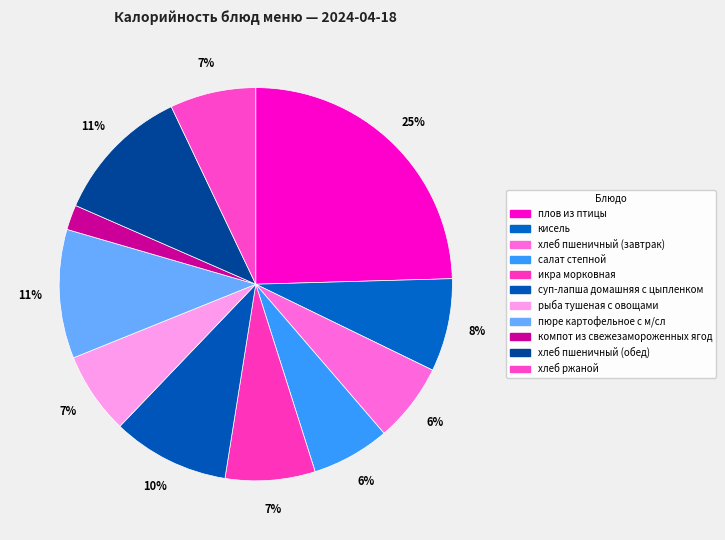

What percentage is the рыба тушеная с овощами slice, to the nearest percent?

7%